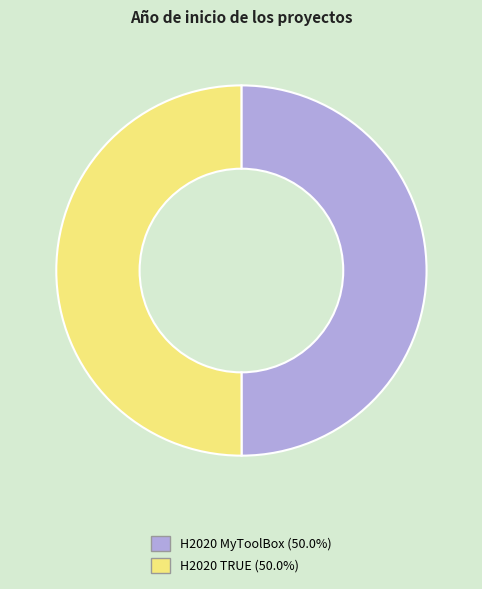

Is the sum of H2020 TRUE and H2020 MyToolBox greater than half?

Yes